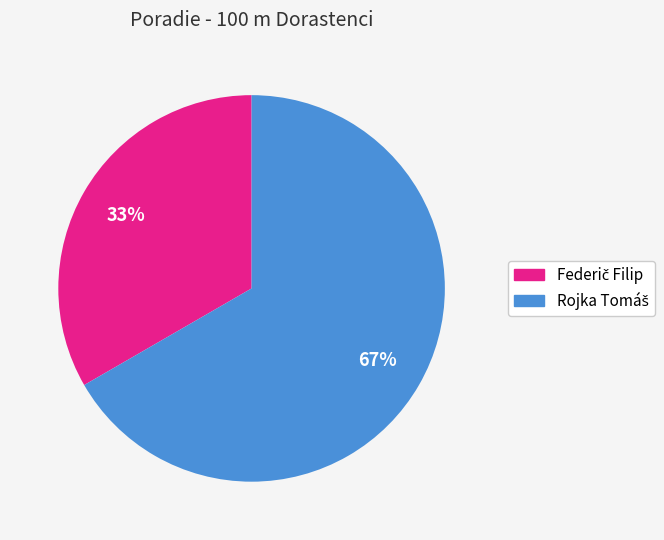

To the nearest percent, what is the average slice percentage?

50%